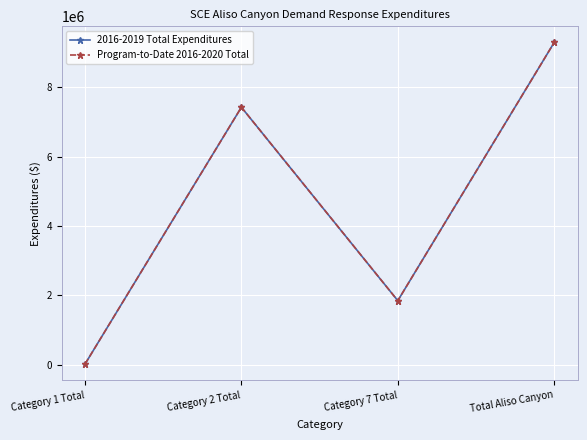

Reading left to right, extract all data points from this chart.

2016-2019 Total Expenditures: 19513.6	7426921.2	1850117.7	9296552.5
Program-to-Date 2016-2020 Total: 19513.6	7426921.2	1850117.7	9296552.5